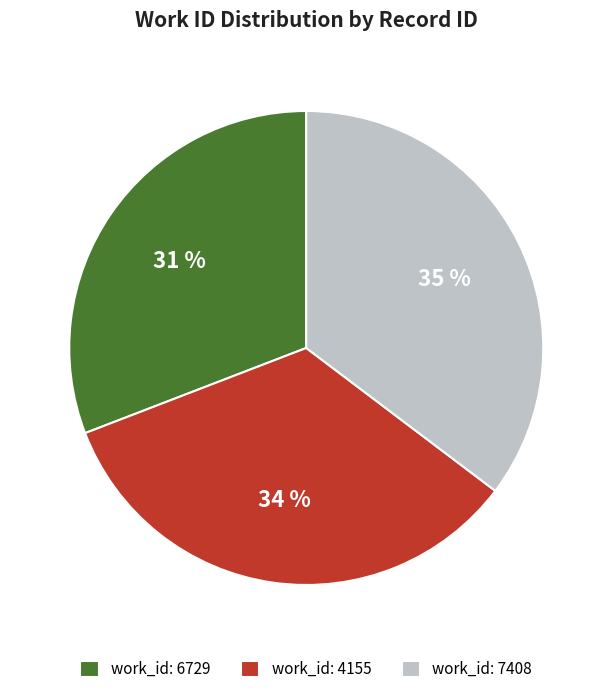

Rank the categories by value from highest to lowest.

work_id: 7408, work_id: 4155, work_id: 6729